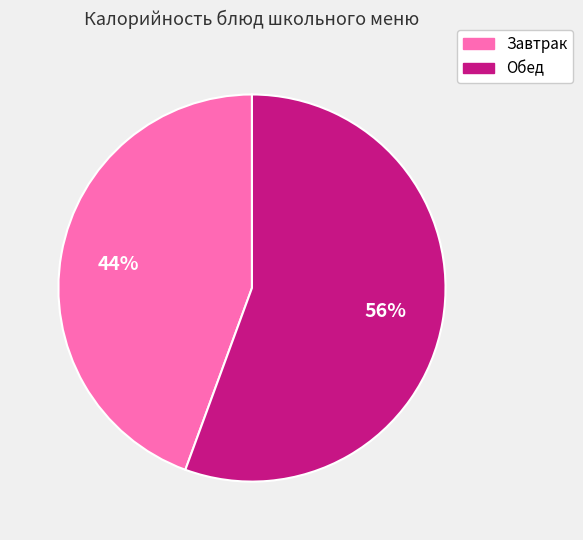

Rank the categories by value from highest to lowest.

Обед, Завтрак